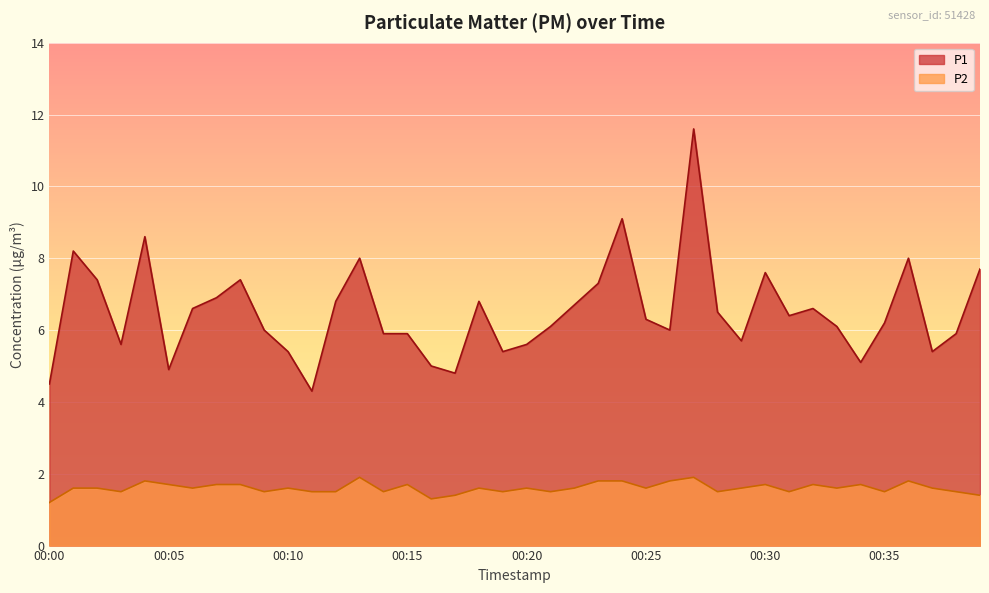

The value of P1 at 00:18 is 9.3. True or false?

False